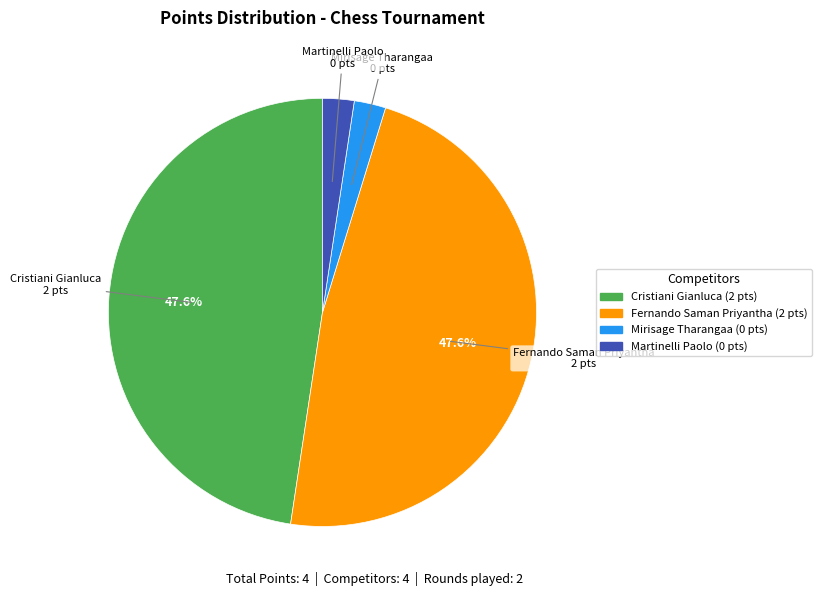

Is there any slice that represents more than half of the pie?

No